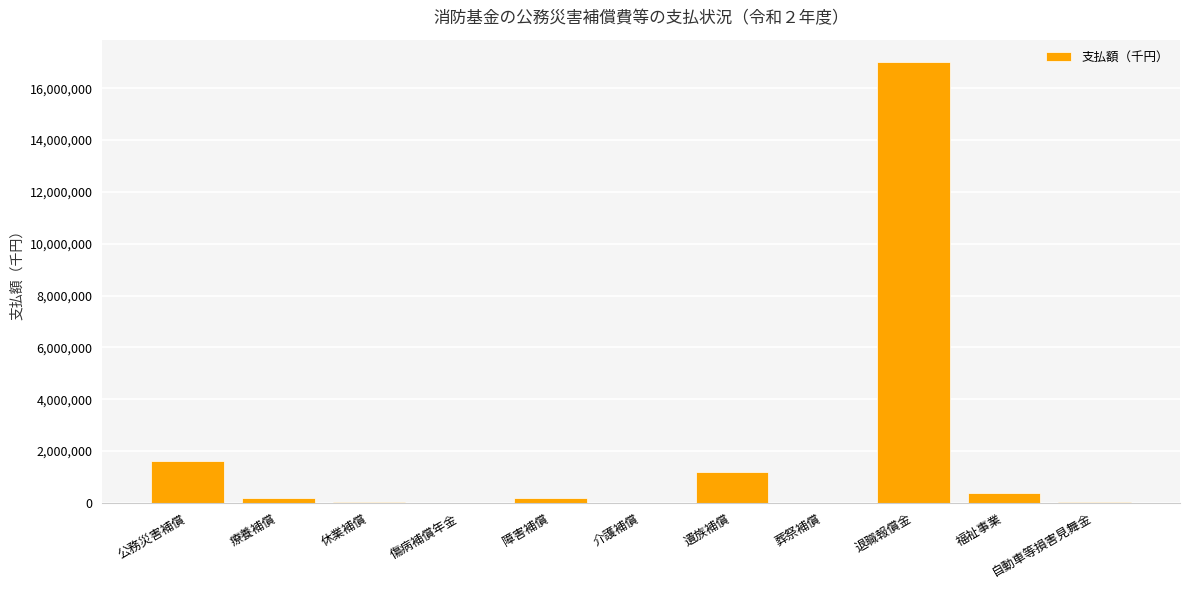

What is the maximum value shown in the chart?

17024835